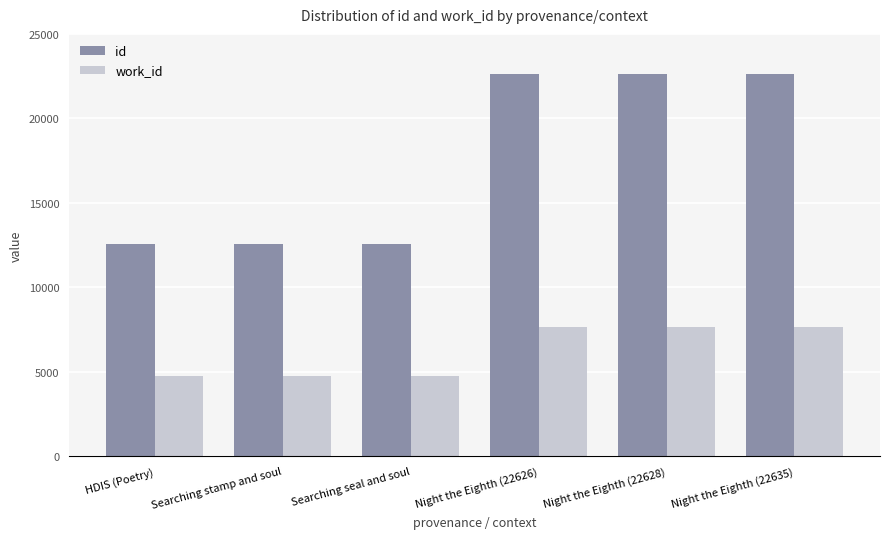

How many bars are there in each group?

2